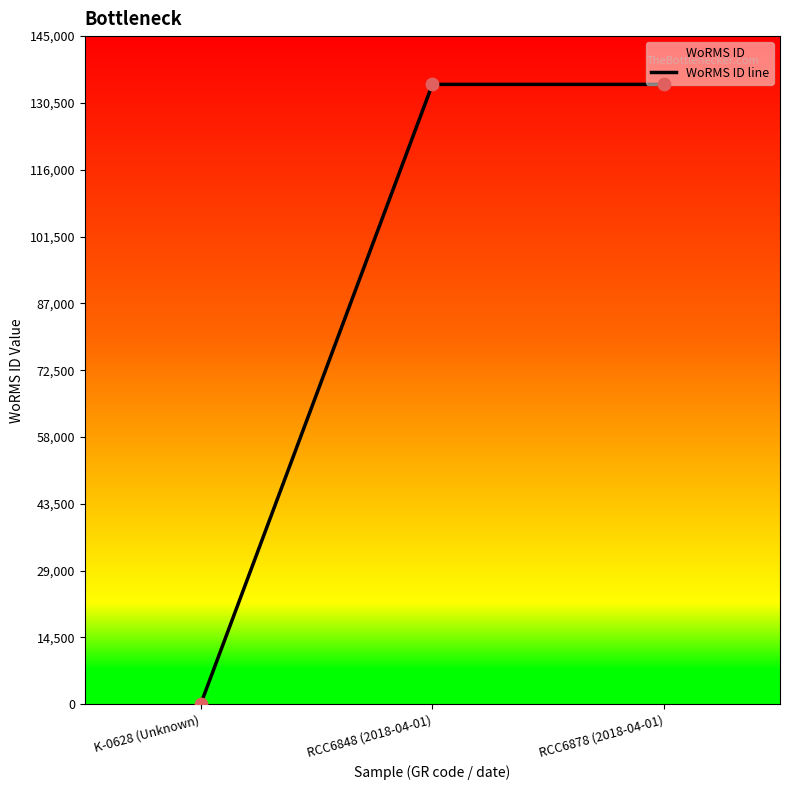

Which has a higher value, RCC6848 (2018-04-01) or RCC6878 (2018-04-01)?

RCC6848 (2018-04-01)